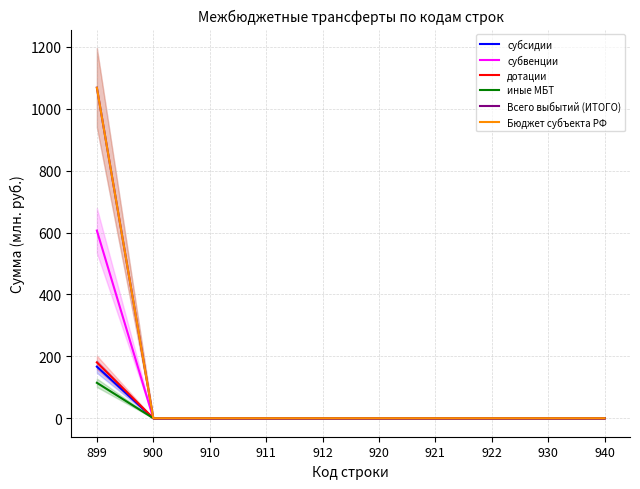

How many positive values does the субвенции series have?

1